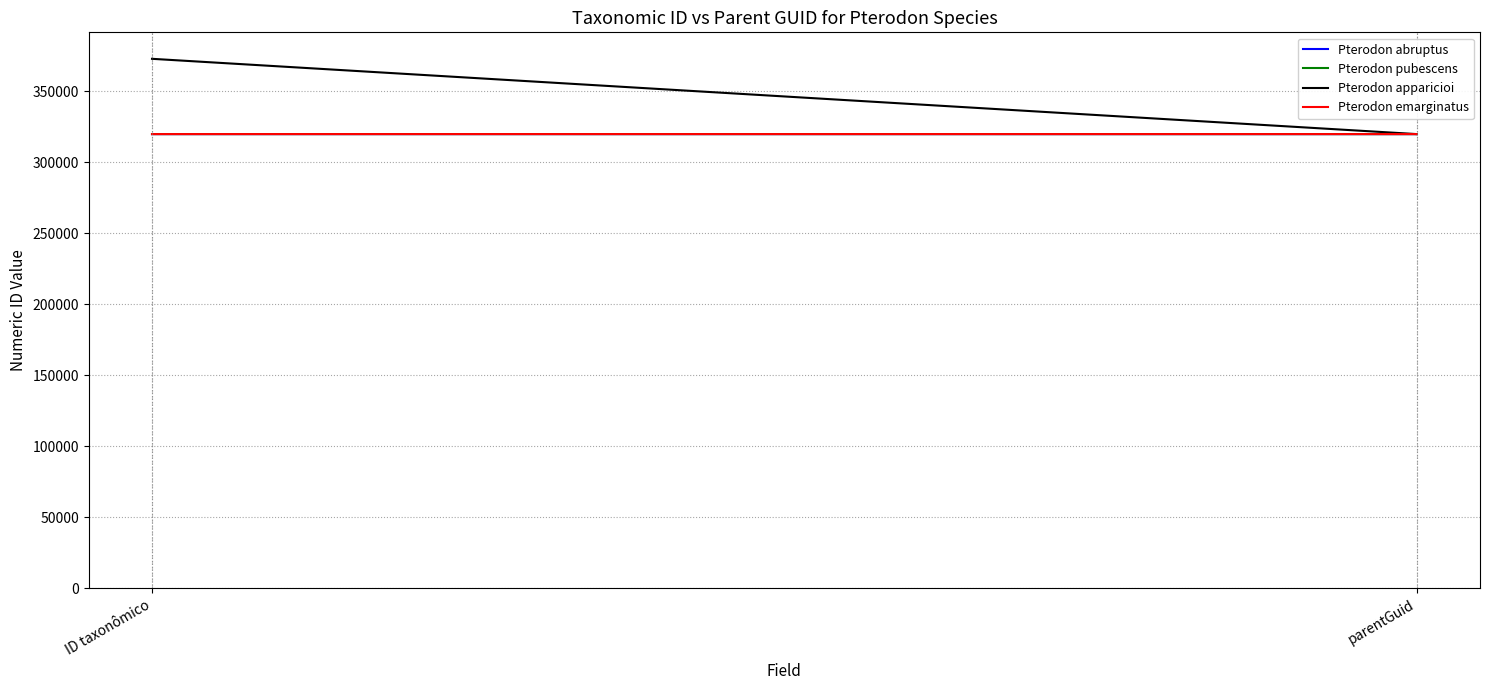

What is the difference between the maximum and minimum values in the Pterodon pubescens series?

10